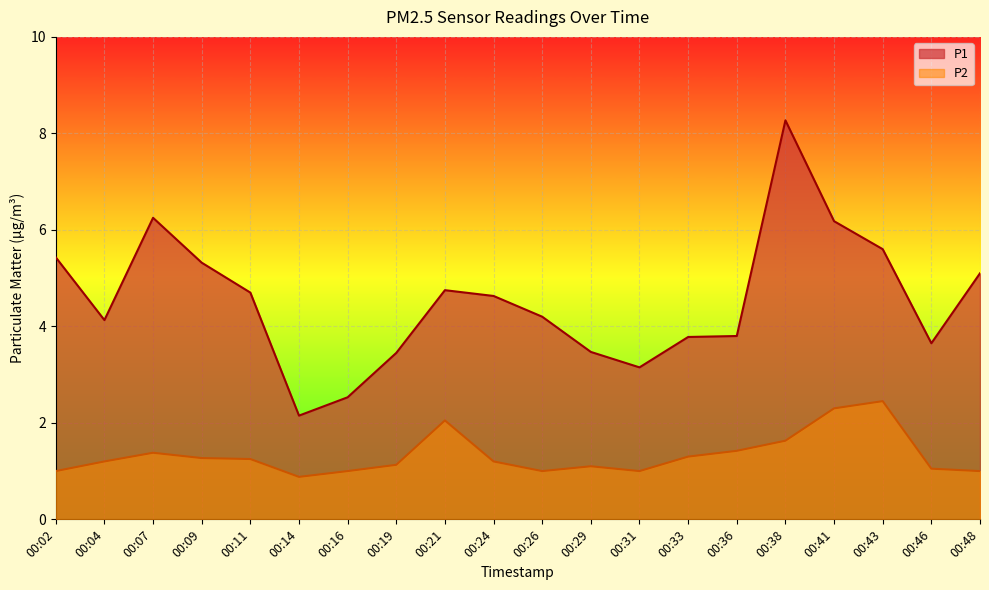

Where does the P2 series first go above 1?

00:04